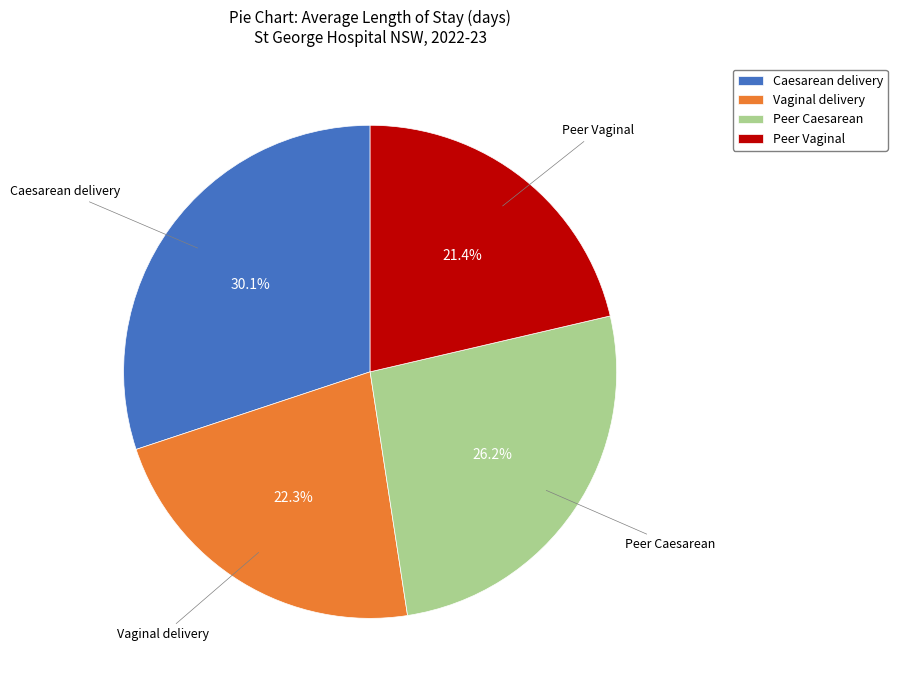

To the nearest percent, what portion does Peer Caesarean represent?

26%